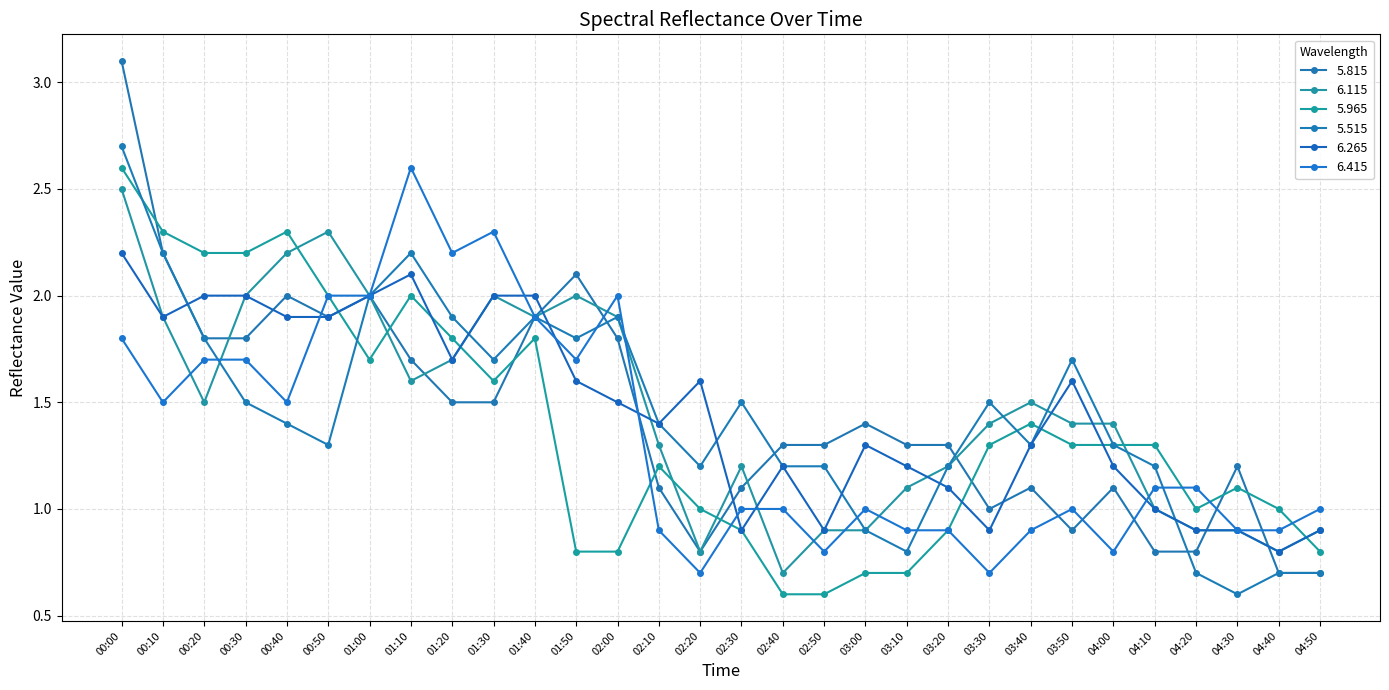

What is the spread (max minus min) of values at 00:40?

0.9